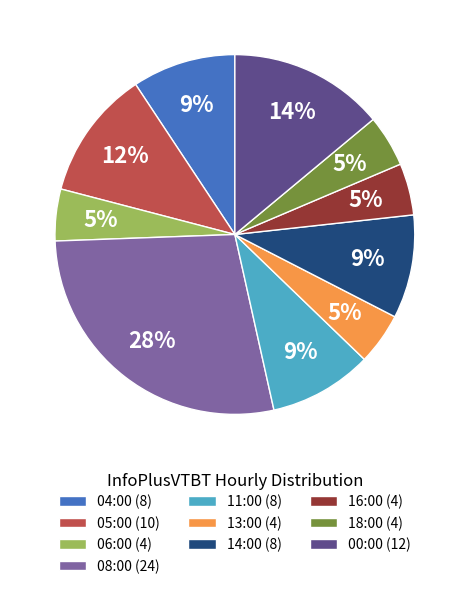

Combined, do 11:00 (8) and 06:00 (4) account for over 50%?

No